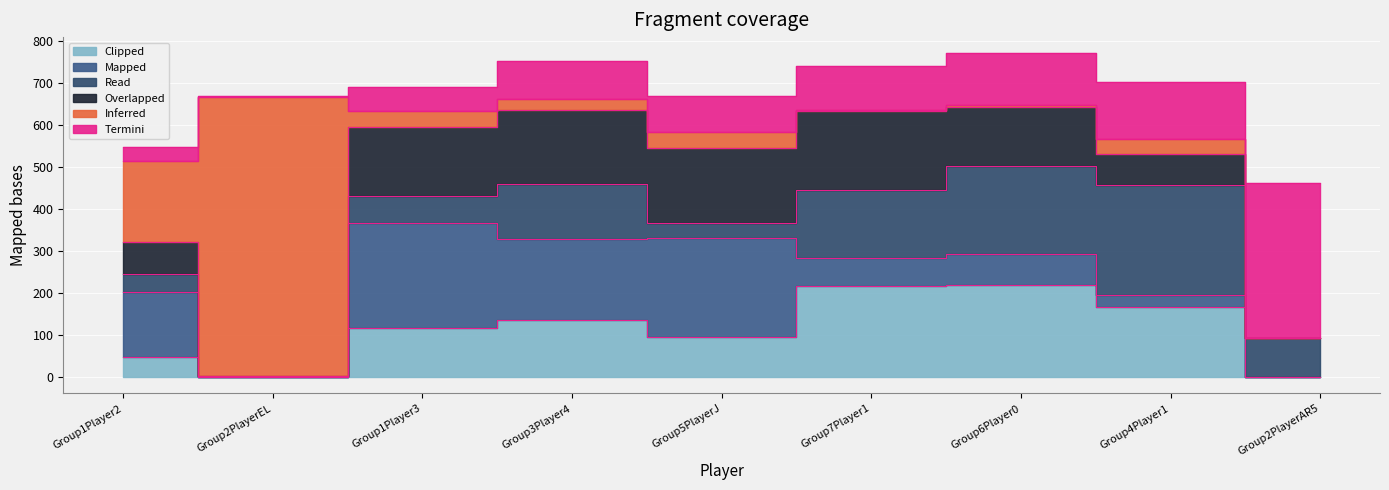

Reading left to right, what are all the values shown in this chart?

Inferred: 192	663	38	27	37	3	3	37	0
Overlapped: 77	0	166	175	179	189	141	73	0
Read: 43	1	64	132	35	161	209	261	94
Termini: 34	3	56	90	86	103	124	136	368
Clipped: 48	0	117	136	95	218	220	166	0
Mapped: 154	1	249	192	236	65	73	30	0